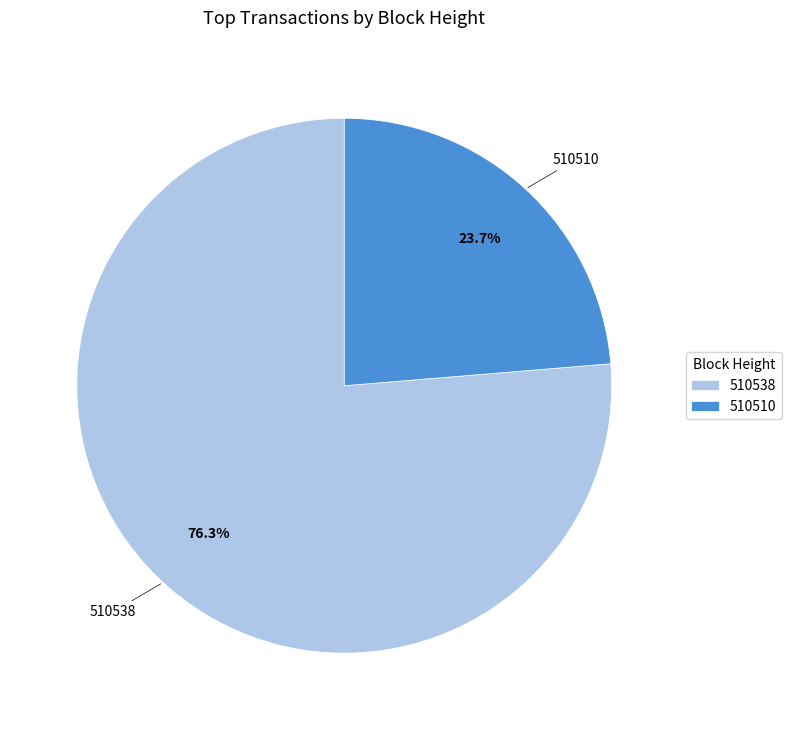

Which category has the biggest portion of the pie?

510538